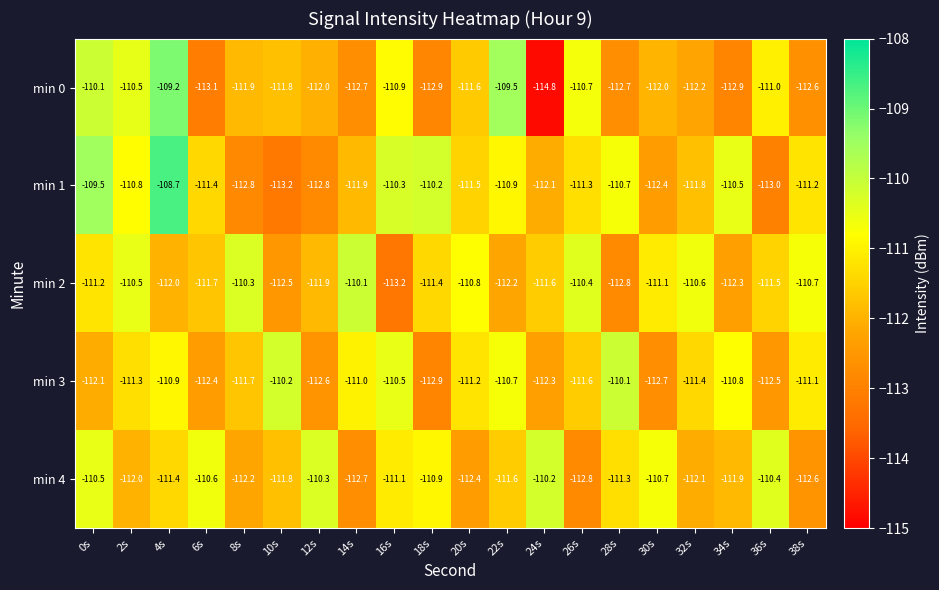

How many data points does each series have?

20